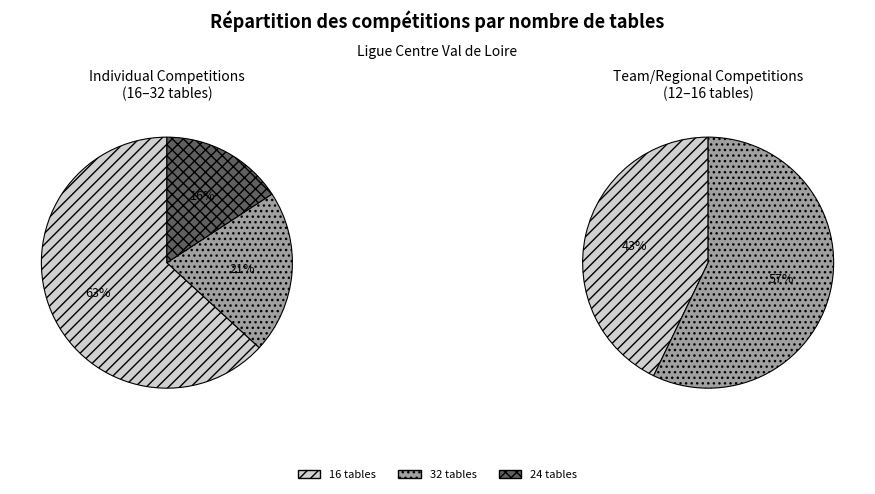

Does Corpos par Equipes represent more than half of the total?

No